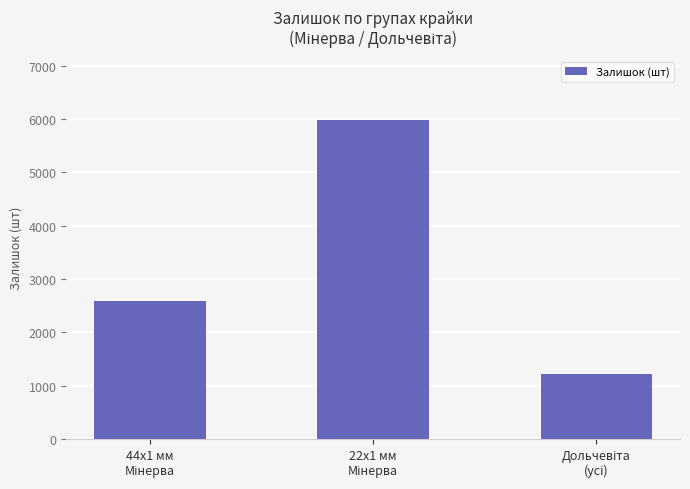

What is the smallest value displayed?

1229